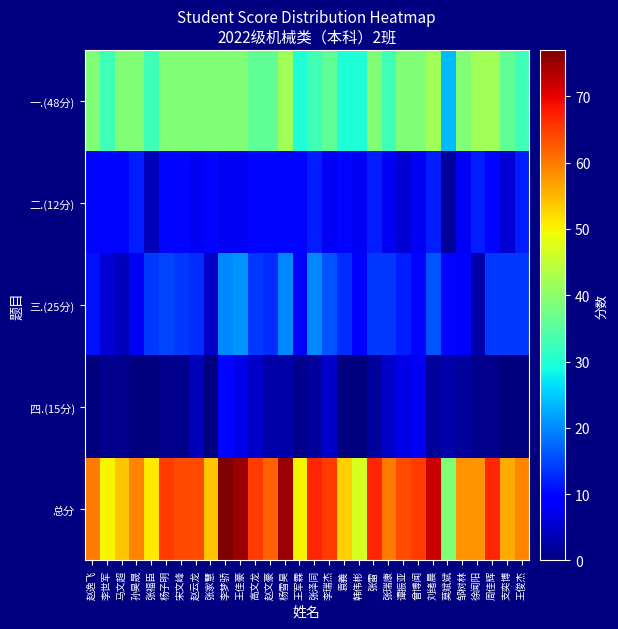

What is the difference between the highest and lowest values at 王军霖?

49